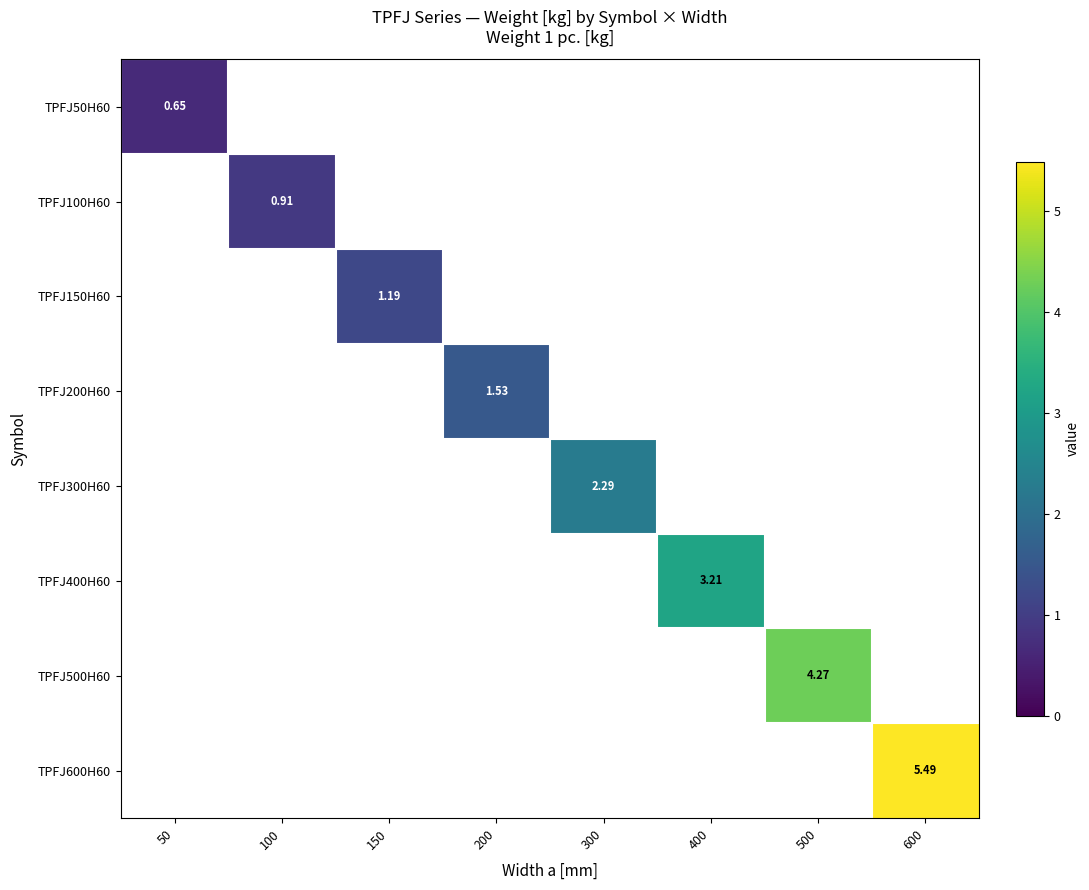

List the labels in order of TPFJ500H60 value, smallest first.

50, 100, 150, 200, 300, 400, 500, 600